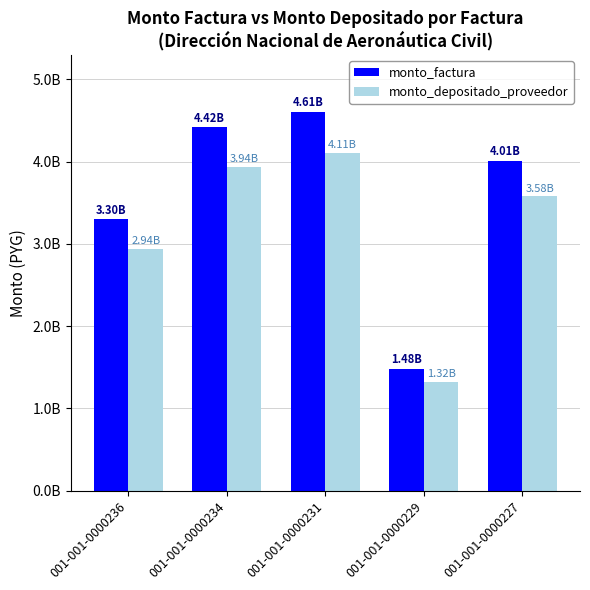

Rank the series by their average value, from highest to lowest.

monto_factura, monto_depositado_proveedor